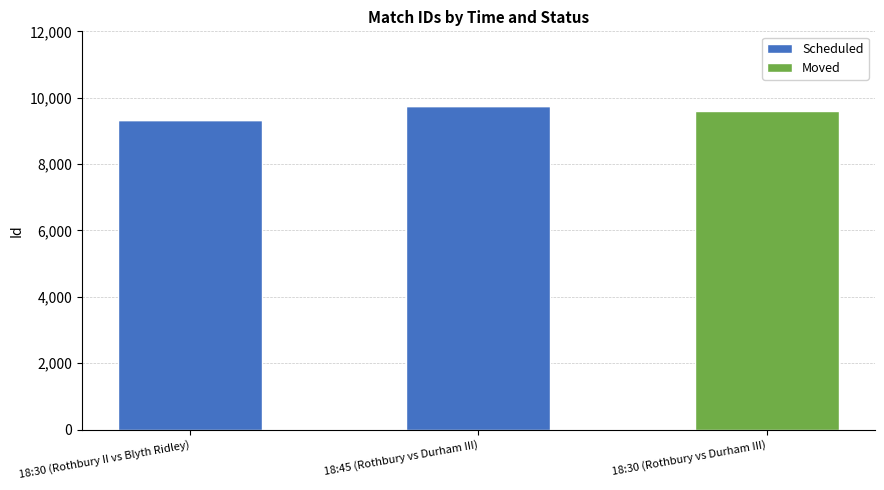

What is the maximum value for Scheduled?

9745